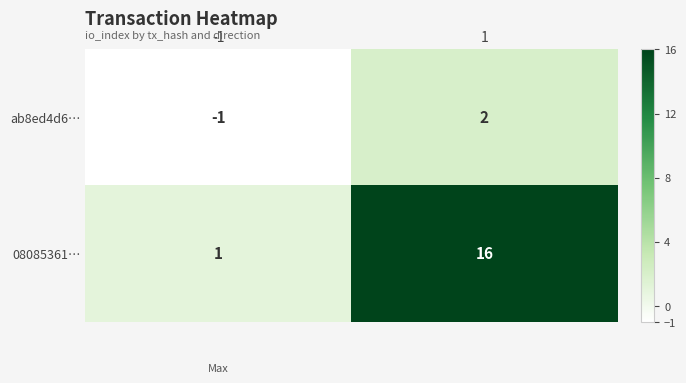

Which series has the largest total across all categories?

08085361…